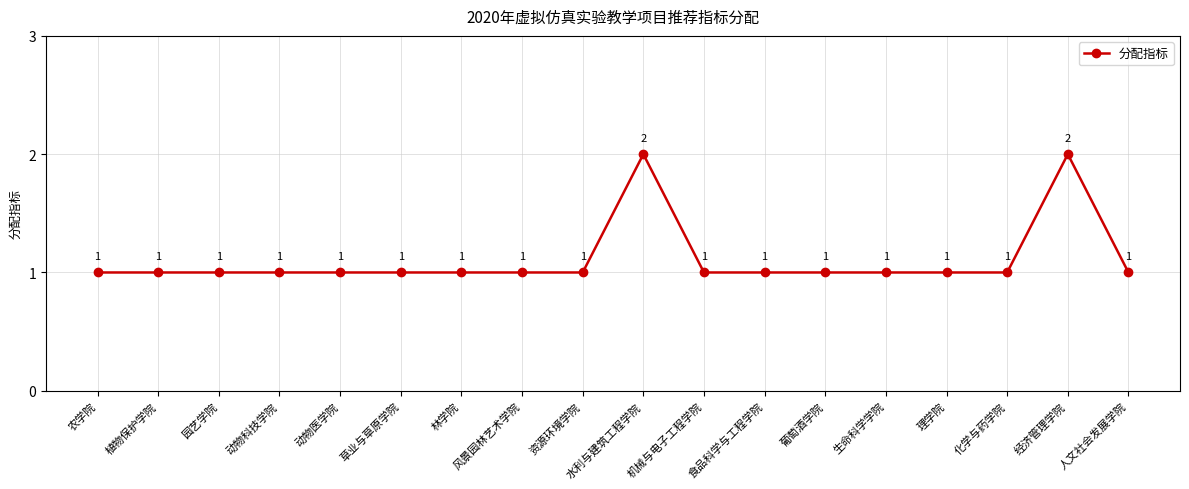

What is the label of the 11th point from the right?

风景园林艺术学院